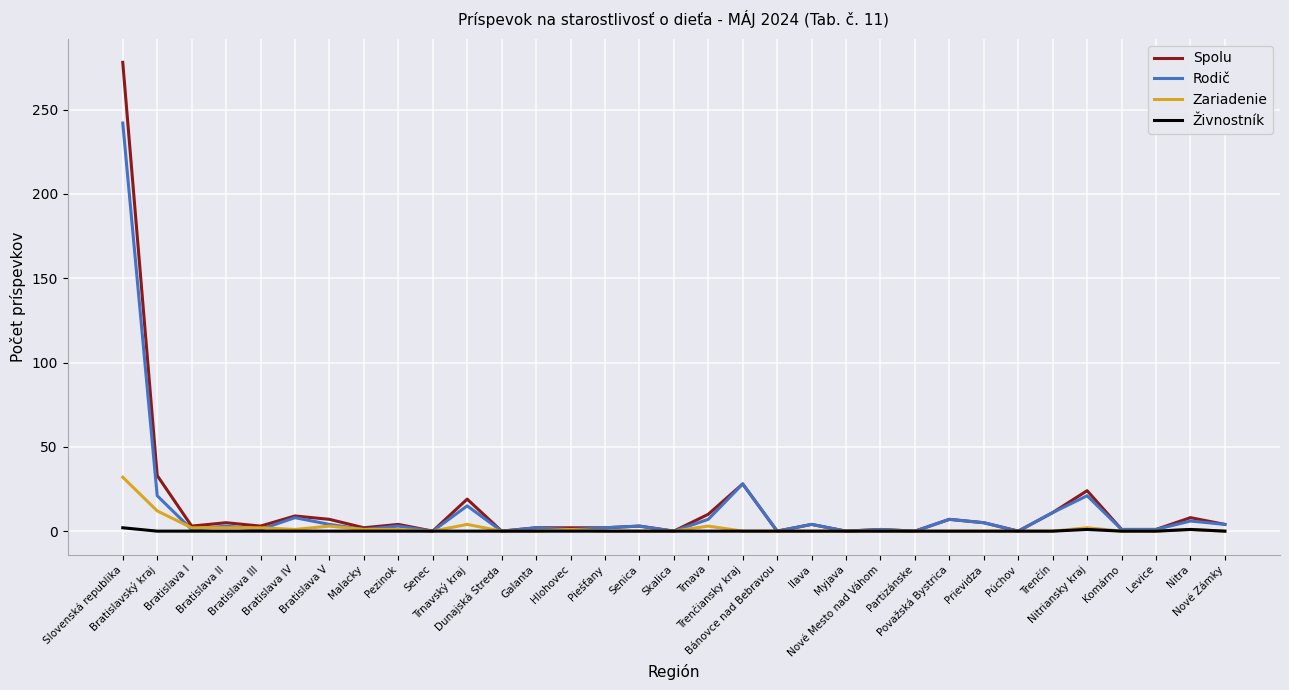

Is it true that Rodič equals 1 at Nové Mesto nad Váhom?

True